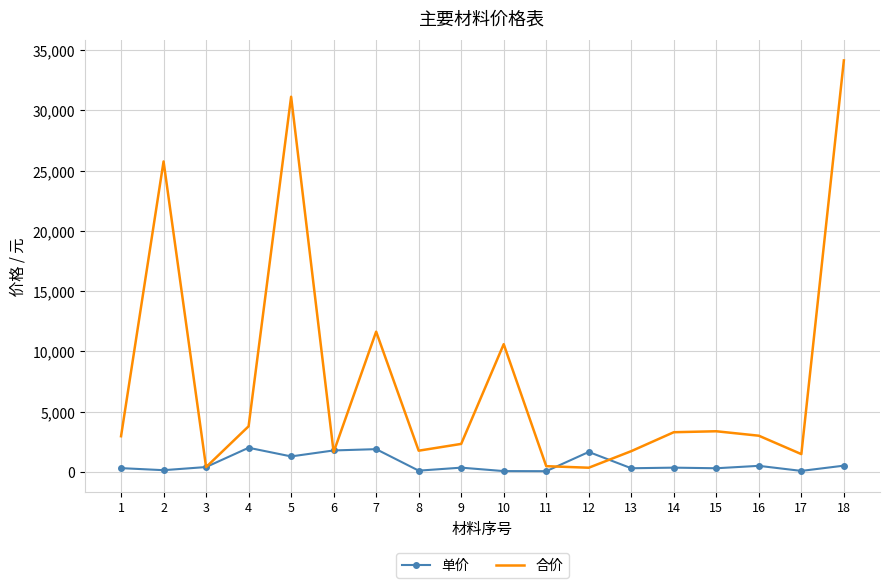

List the series in order of their peak value, highest first.

合价, 单价